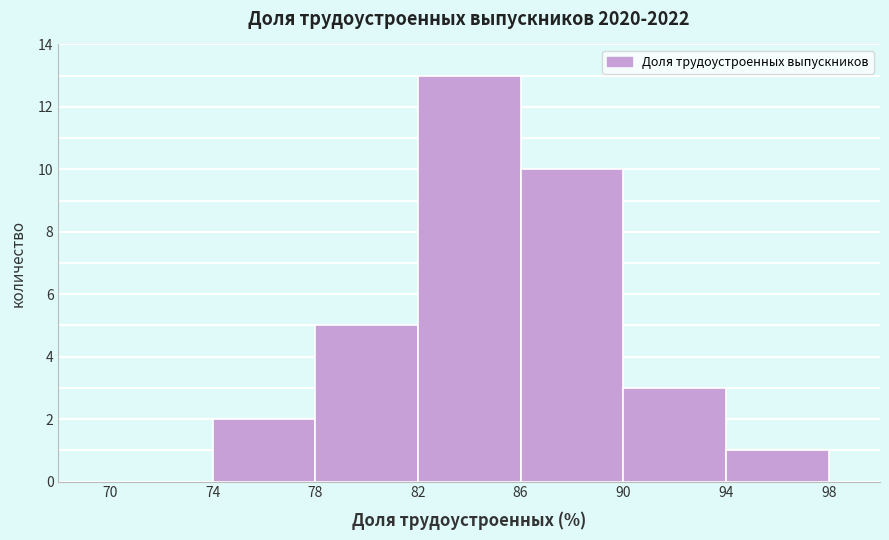

Over which range of the x-axis is the bar tallest?

82 to 86